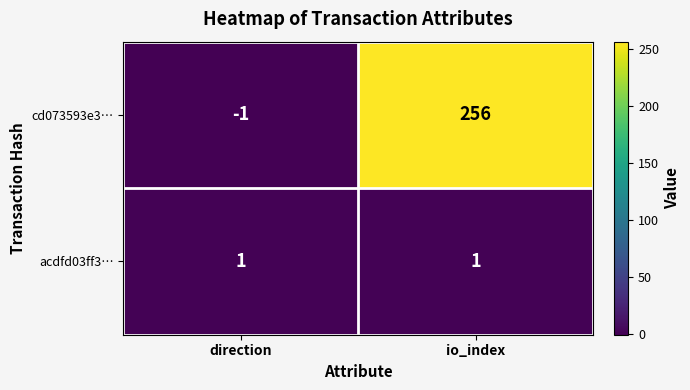

What is the minimum value shown in the chart?

-1